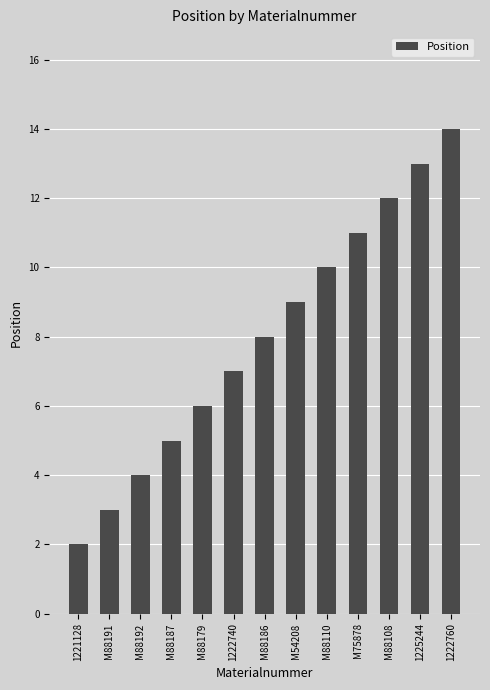

What is the label of the 3rd bar from the right?

M88108